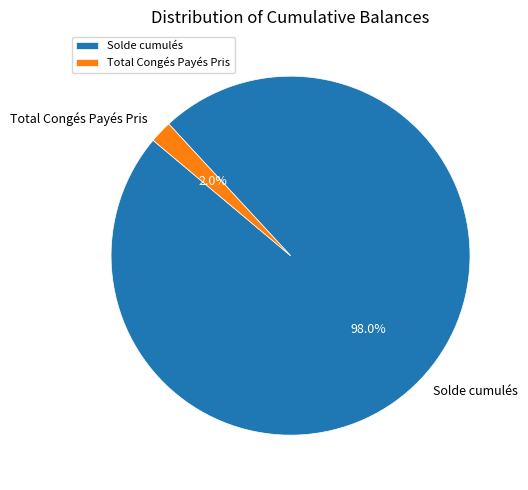

Count the number of slices in the pie.

2